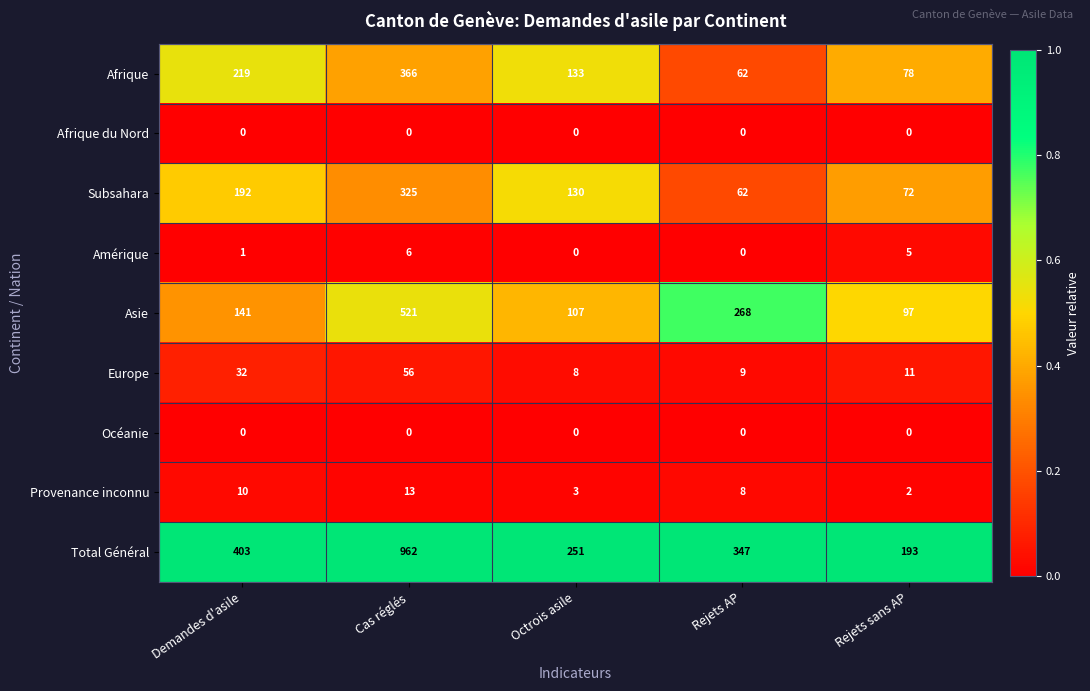

Which category has the highest value across all series?

Cas réglés